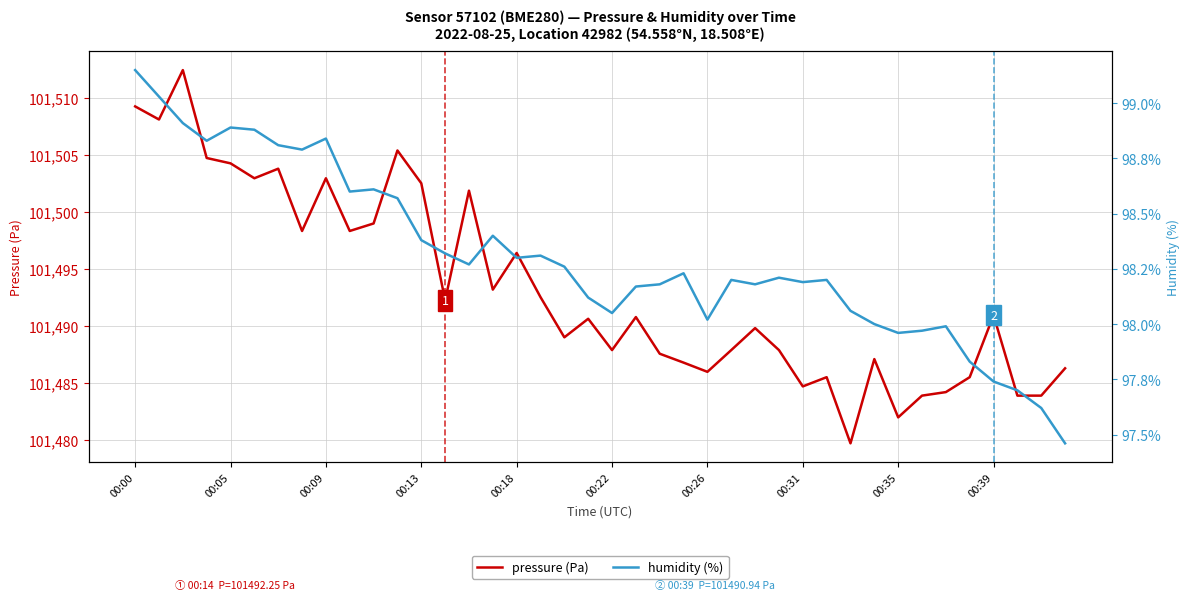

How many categories are shown in the chart?

40